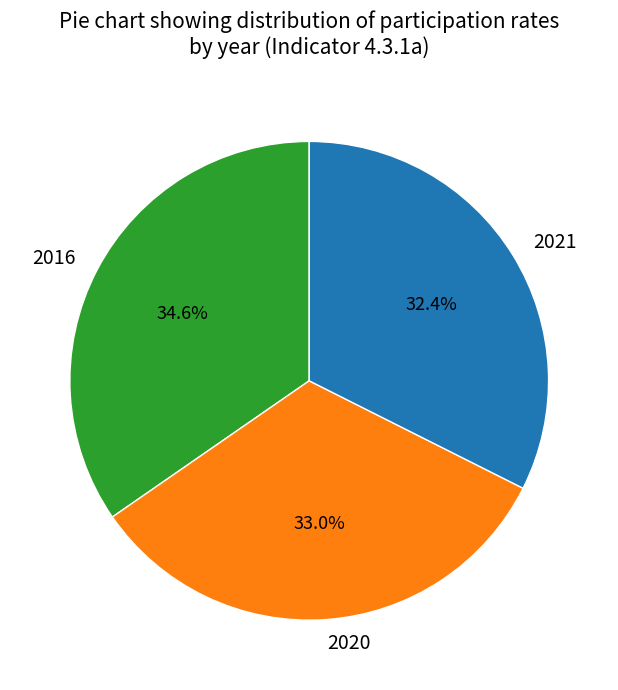

What percentage is the 2016 slice, to the nearest percent?

35%